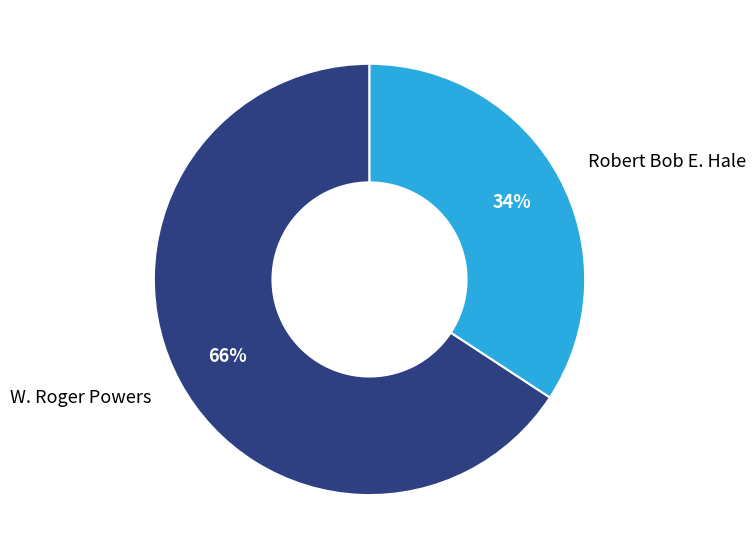

To the nearest percent, what is the difference between the W. Roger Powers and Robert Bob E. Hale slice percentages?

32%